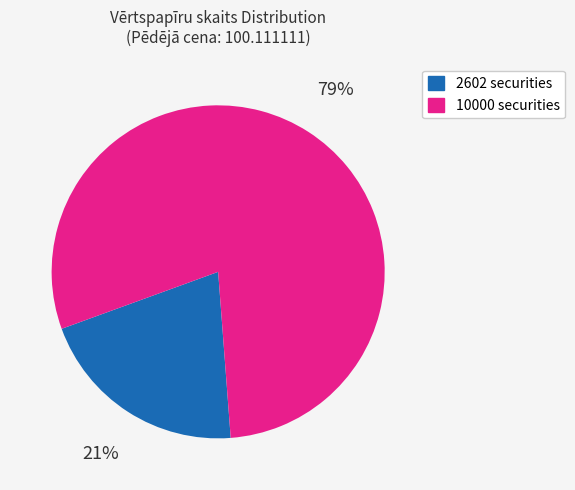

Is it true that 10000 securities is 71% of the pie?

False